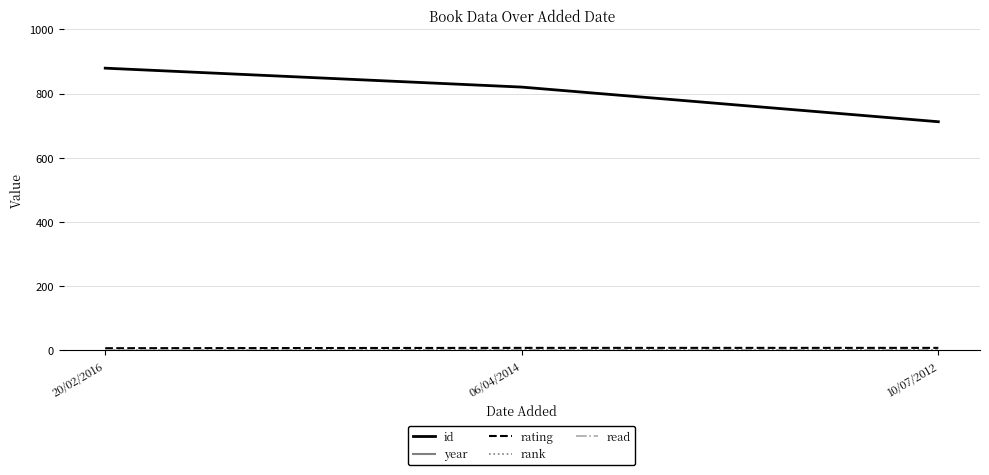

What is the average value of the year series?

2014